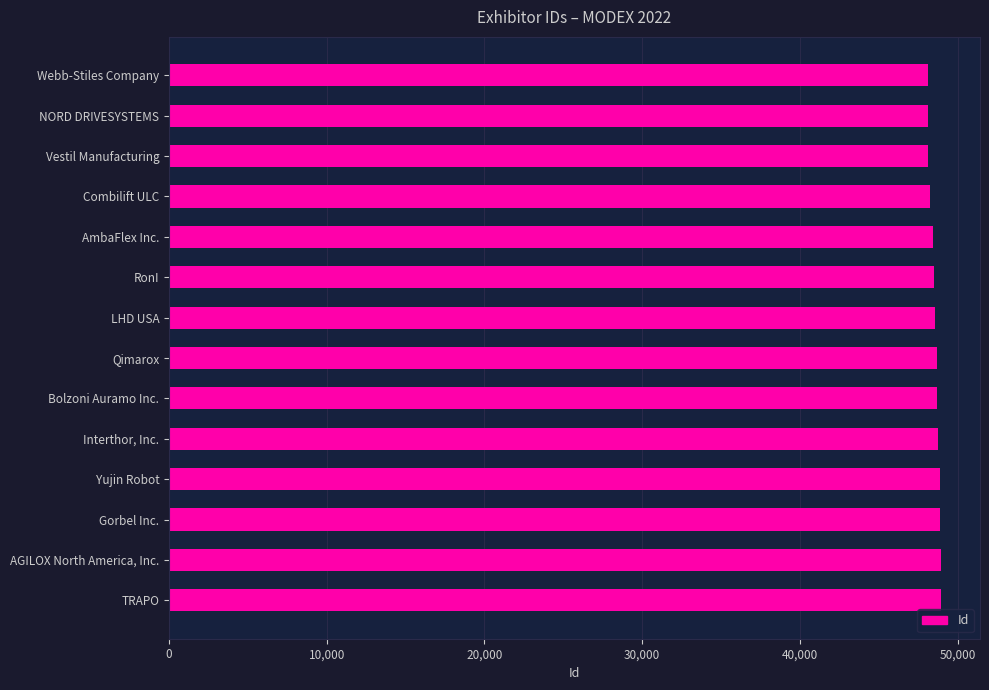

The value at TRAPO is 48969. True or false?

True